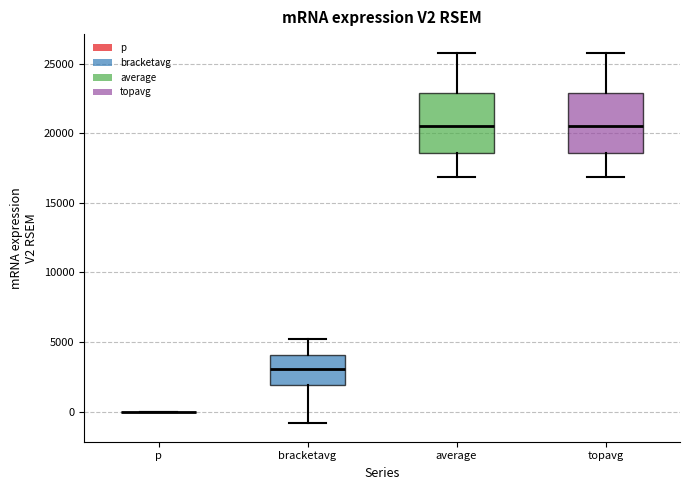

Reading left to right, transcribe this box plot: for each box, give where its median line is, the range the box spans, and where its two whiskers end, as read against the y-axis. The values are not printed on the chart, so give them approximately, as read against the axis.

p: box collapsed to a line at 0, whiskers 0 to 0
bracketavg: median 3000, box 2000 to 4000, whiskers -1000 to 5000
average: median 20500, box 18500 to 23000, whiskers 17000 to 26000
topavg: median 20500, box 18500 to 23000, whiskers 17000 to 26000